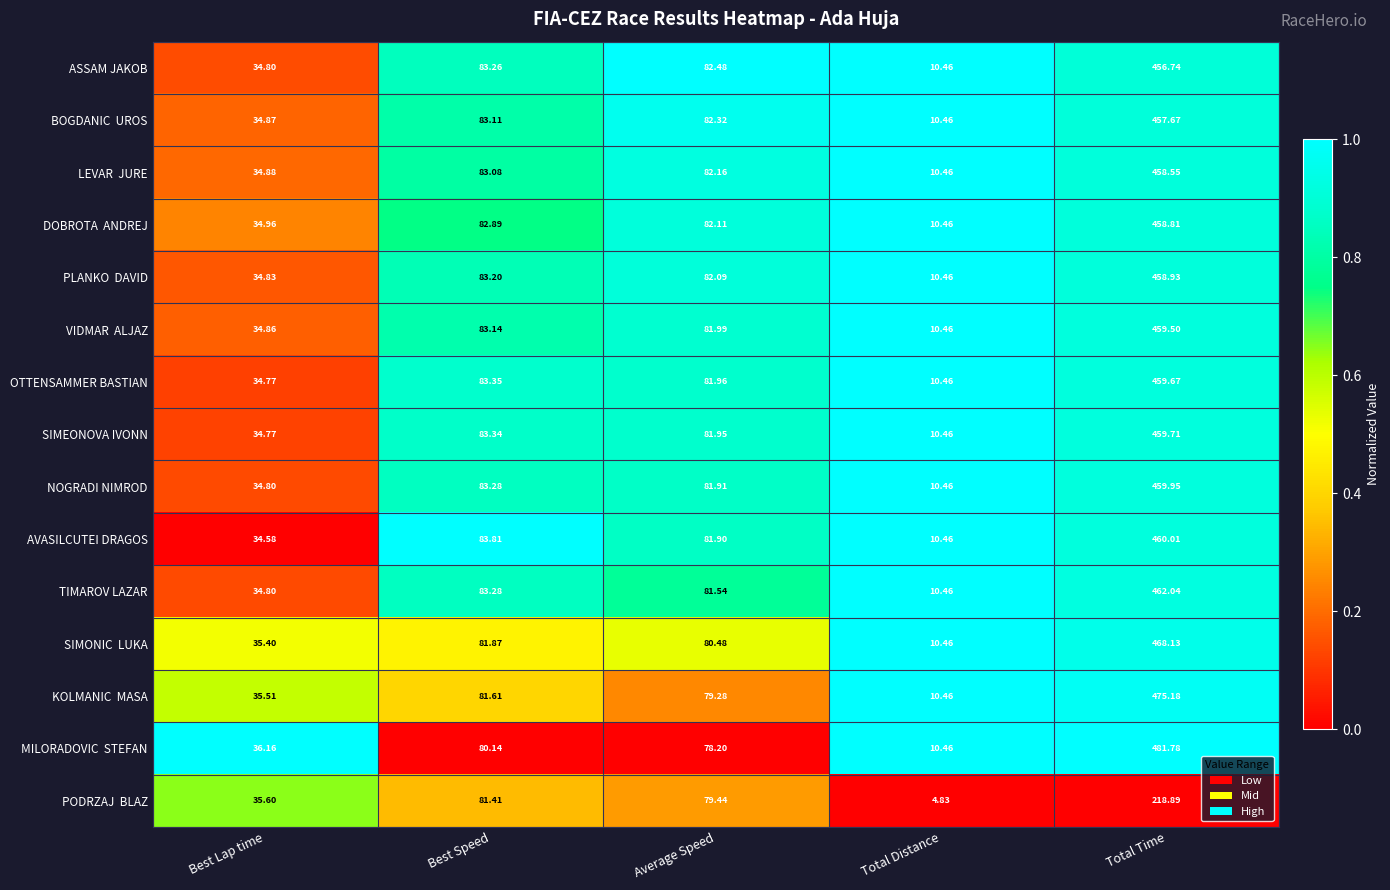

Where does the OTTENSAMMER BASTIAN series first go above 81?

Best Speed